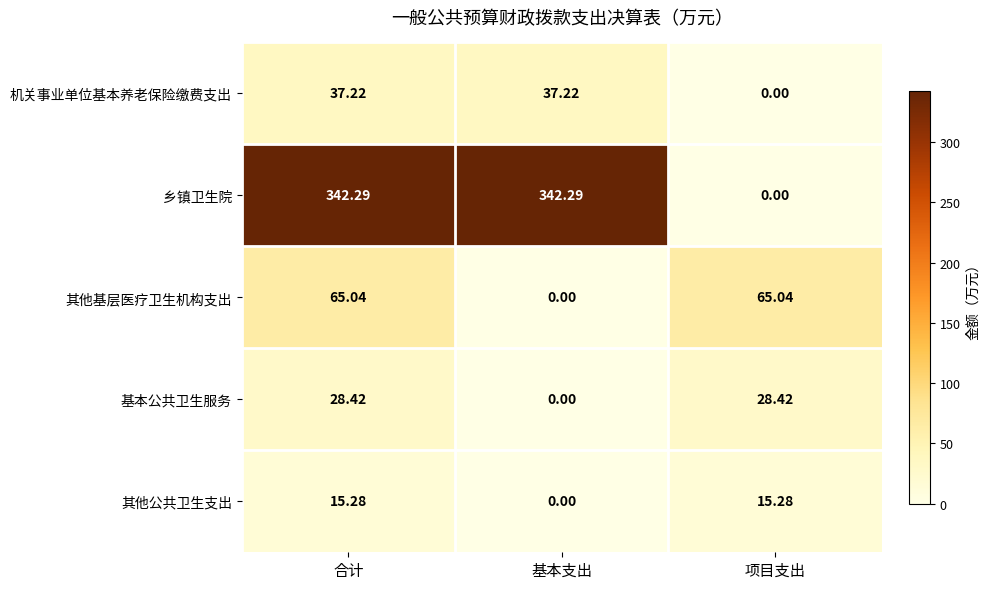

Which series changed the most between 合计 and 项目支出?

乡镇卫生院